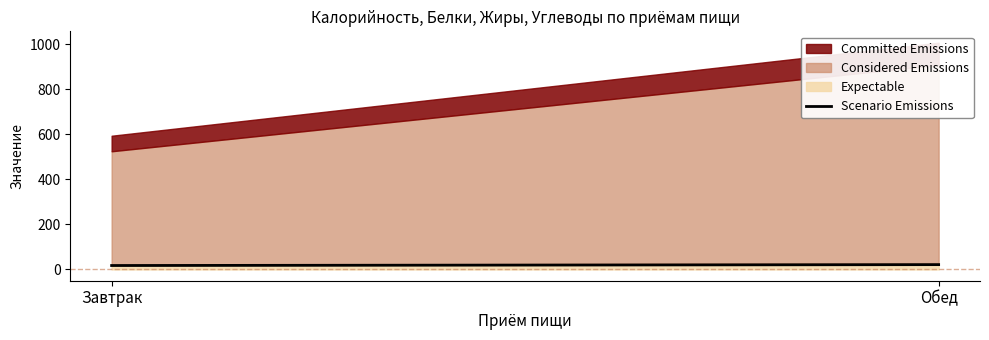

At which category does the chart reach its peak across all series?

Обед